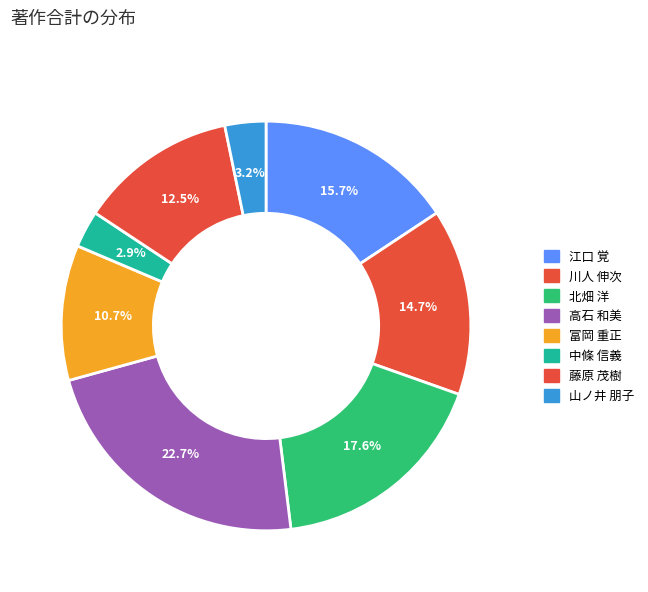

How many slices are in this pie chart?

8